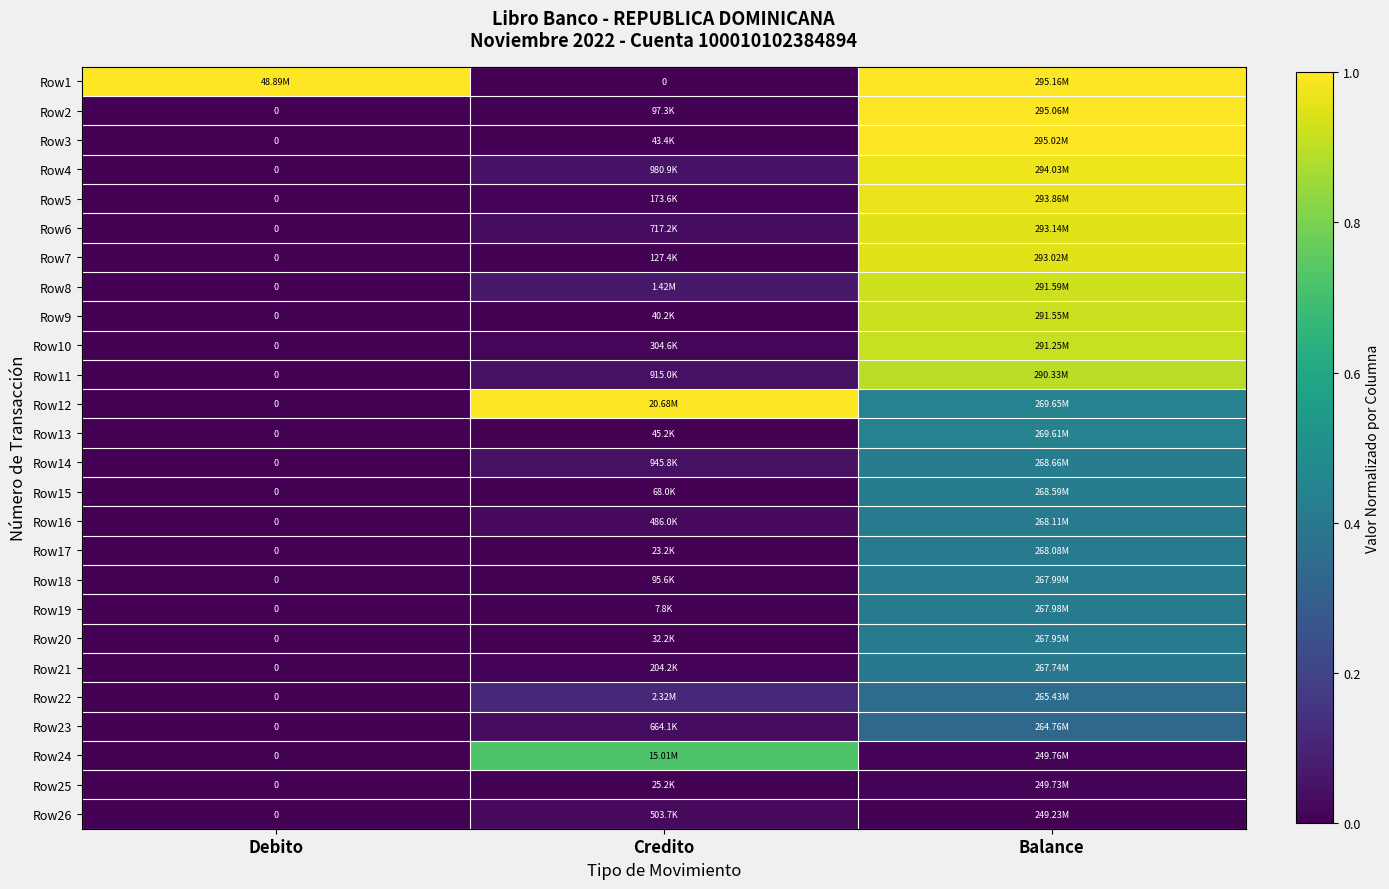

At how many categories does at least one series exceed 0?

3